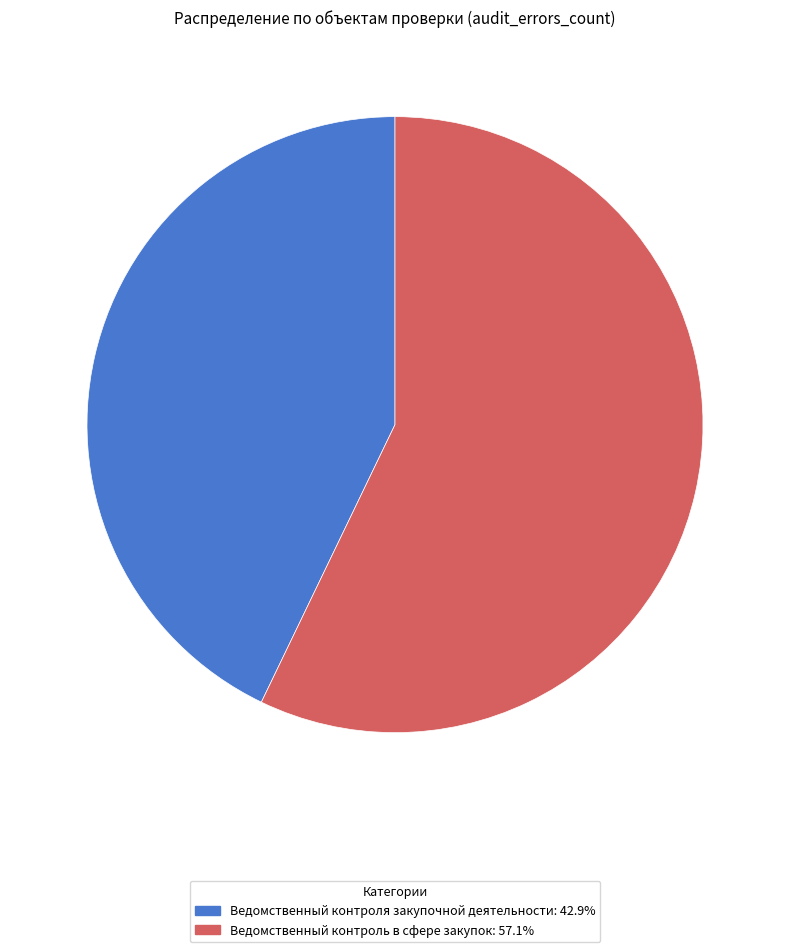

Is it true that Ведомственный контроля закупочной деятельности is 35% of the pie?

False